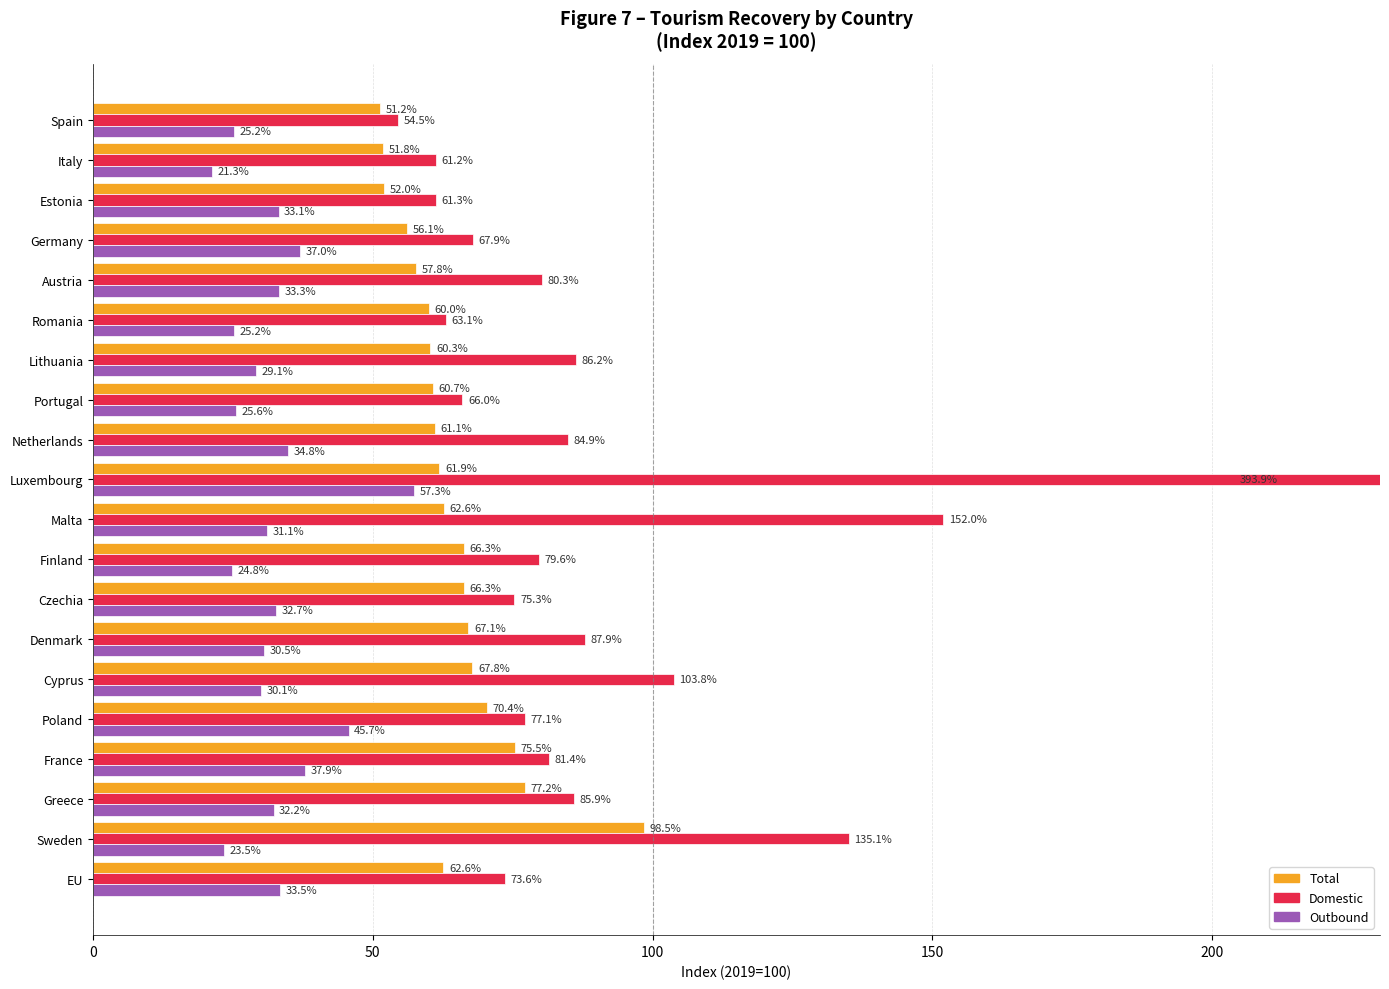

Rank the series at Germany from highest to lowest value.

Domestic, Total, Outbound